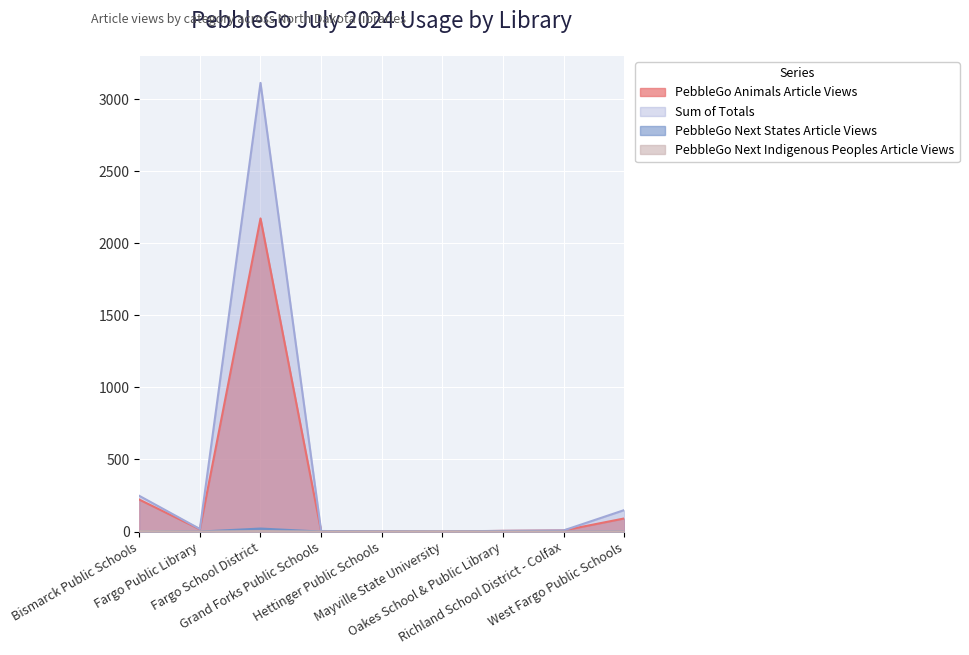

Between Bismarck Public Schools and Hettinger Public Schools, which series saw the biggest shift?

Sum of Totals